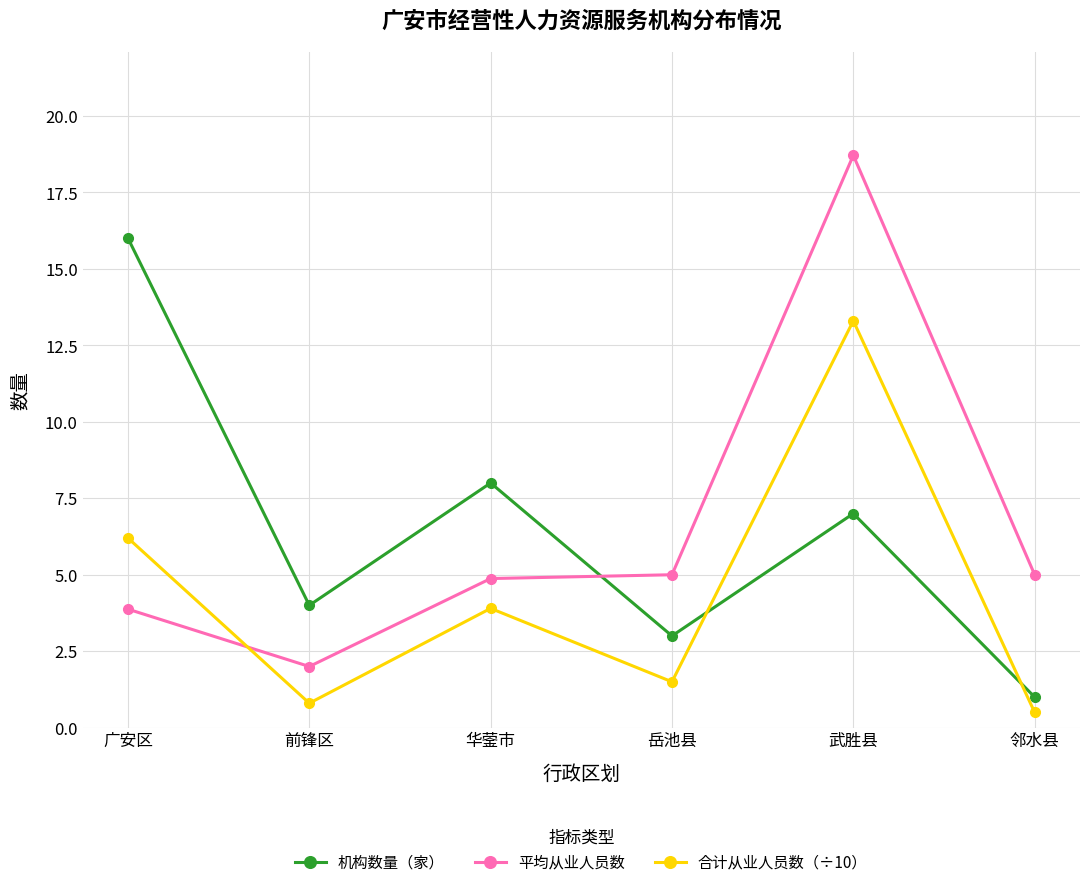

Count the number of categories in the chart.

6